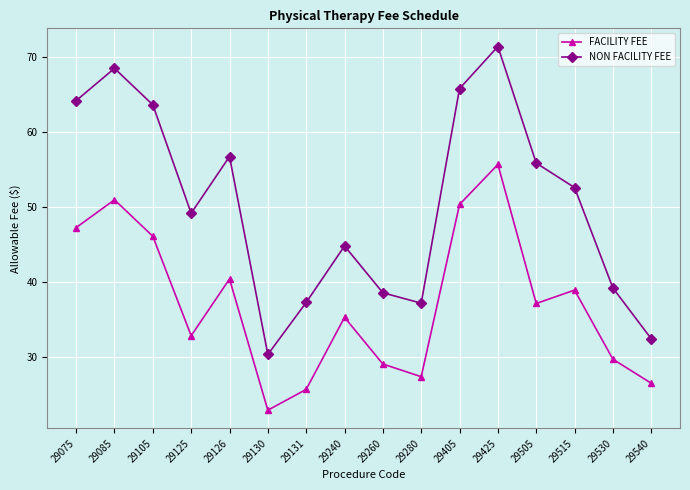

List the series in order of their overall mean, lowest first.

FACILITY FEE, NON FACILITY FEE